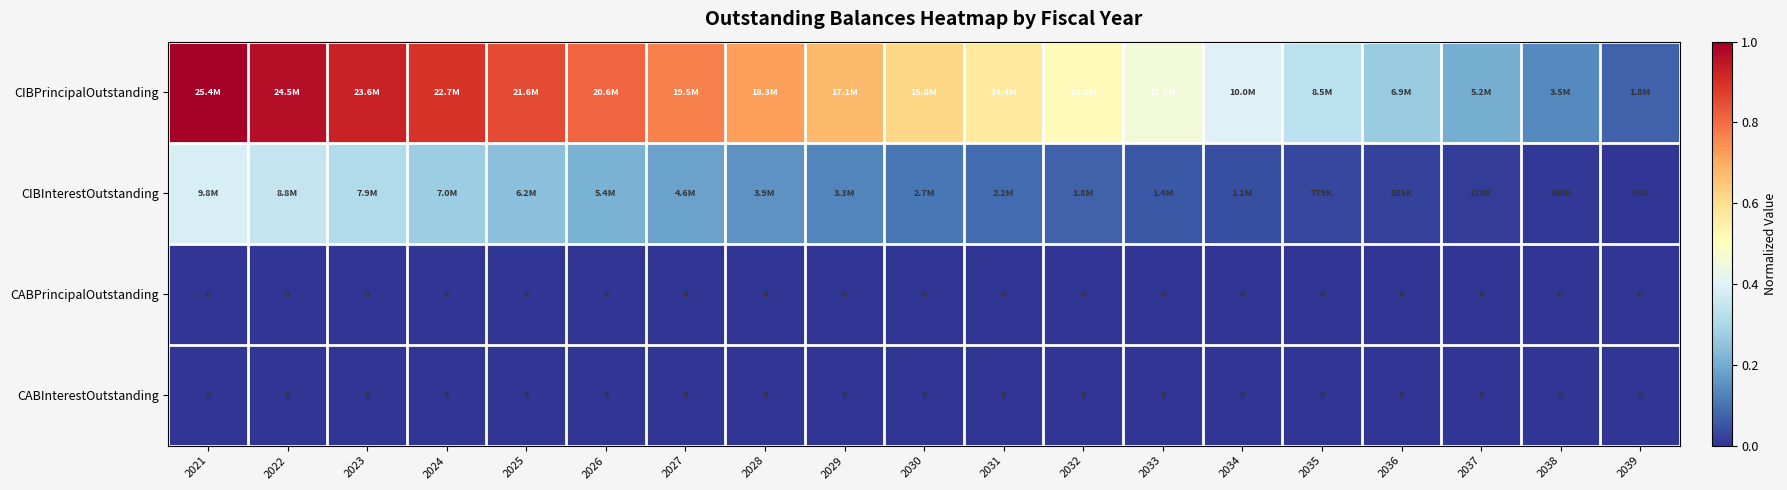

What is the difference between the second highest and second lowest values in the CIBInterestOutstanding series?

0.3